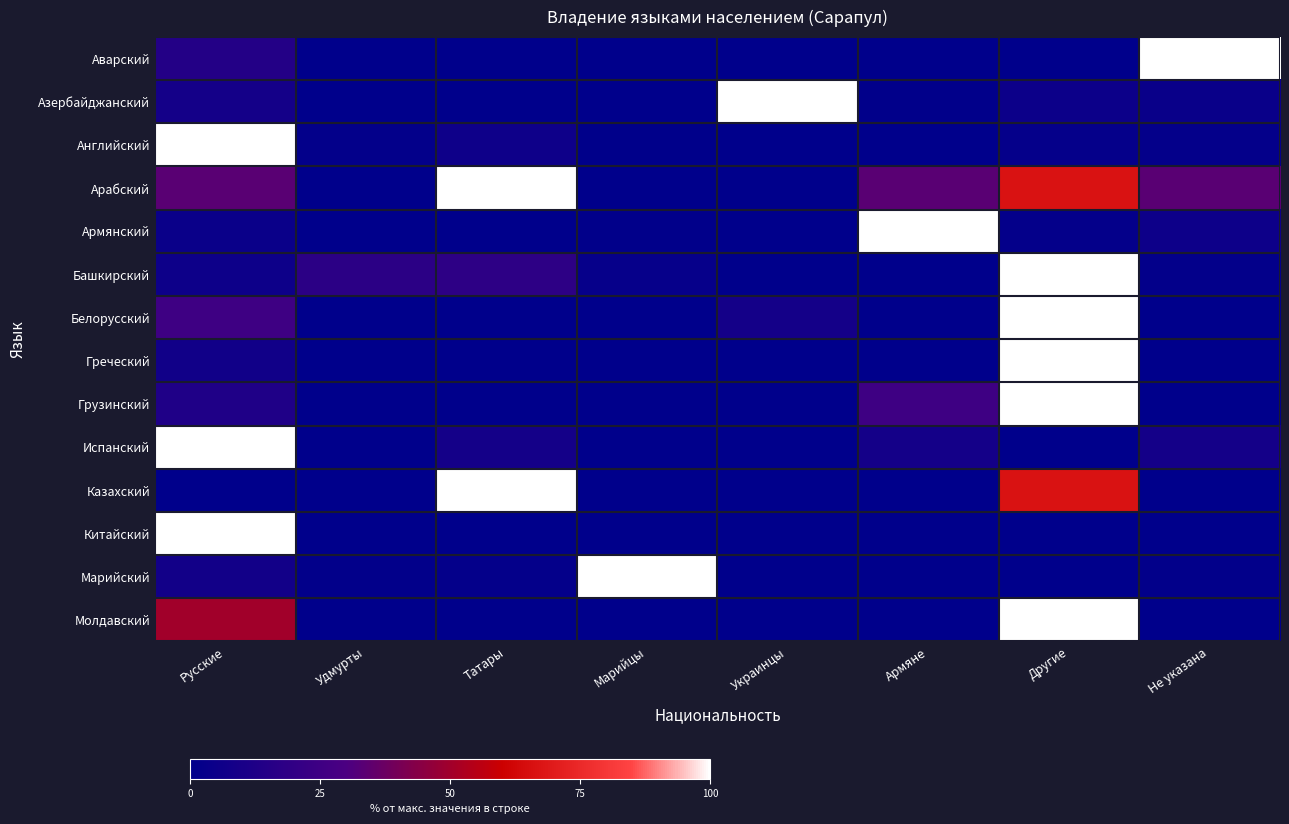

What is the spread (max minus min) of values at Украинцы?

100.0